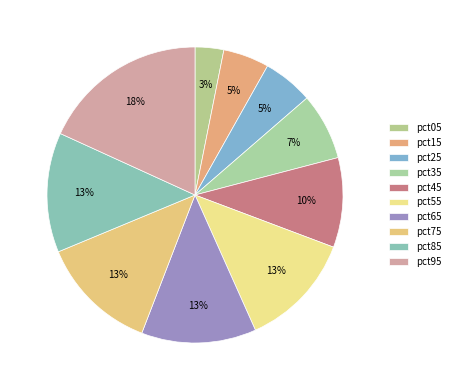

What is the smallest slice in the pie chart?

pct05